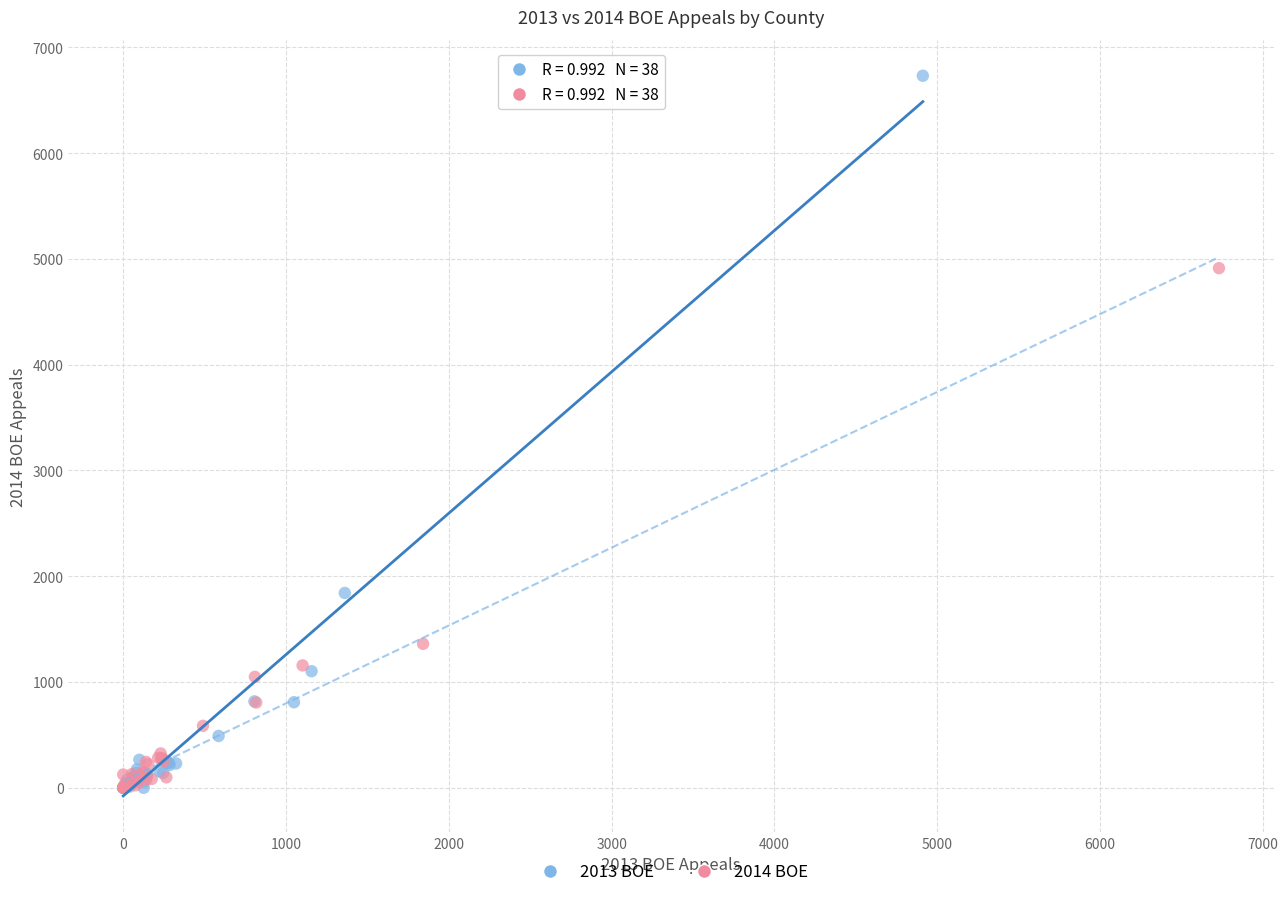

Which series has the widest spread of Y values?

2013 BOE